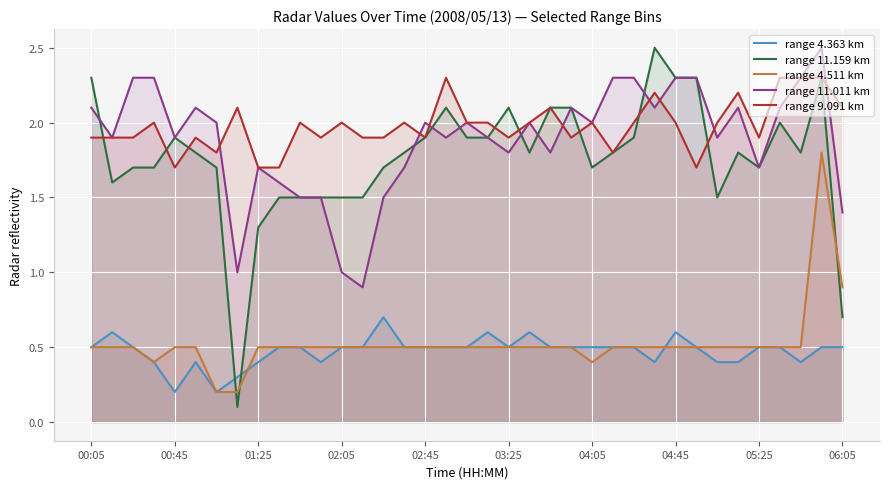

True or false: range 9.091 km has a value of 2.9 at 00:05.

False